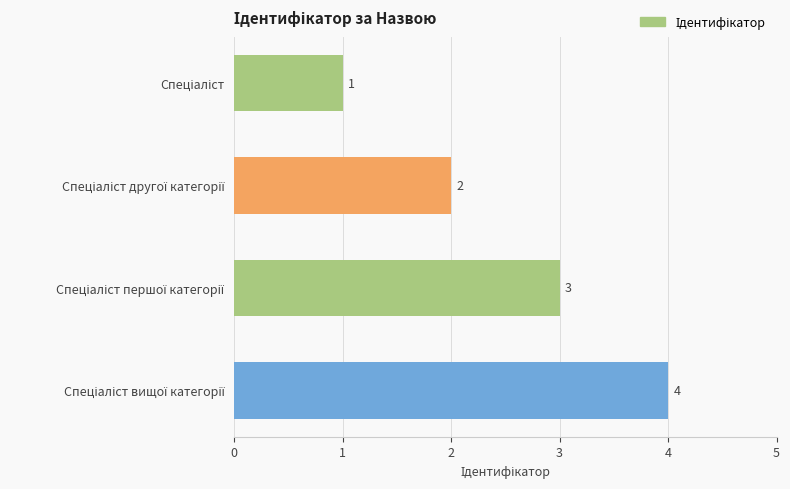

What is the value of the 1st bar from the top?

1